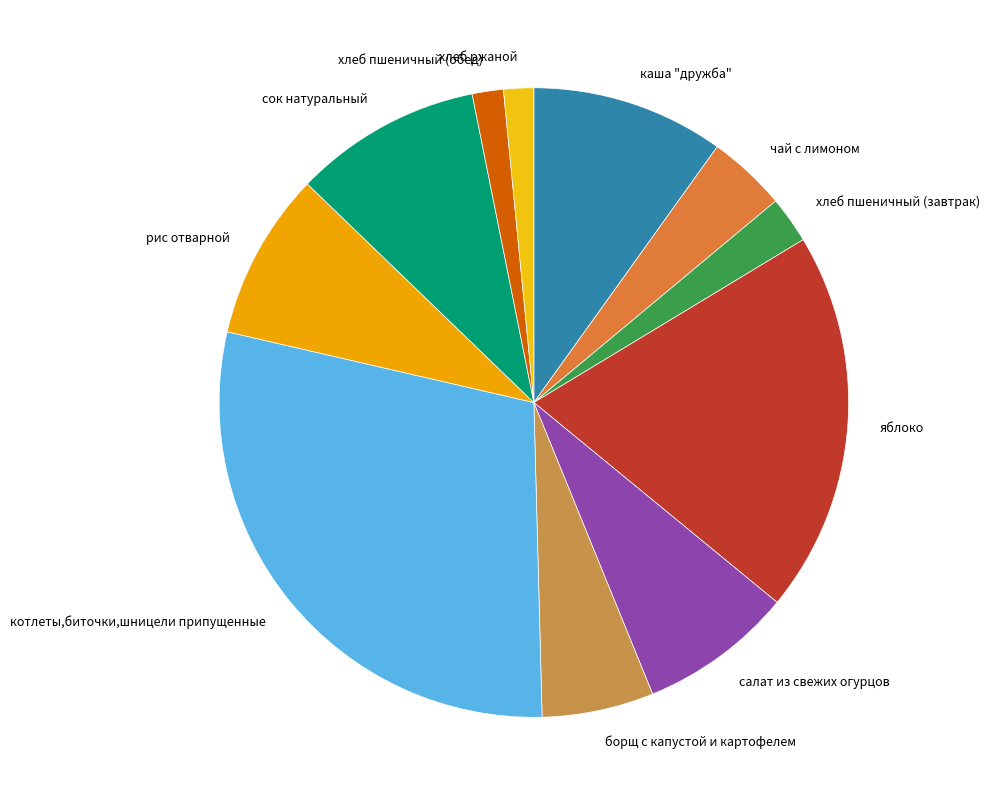

Which category has the biggest portion of the pie?

котлеты,биточки,шницели припущенные